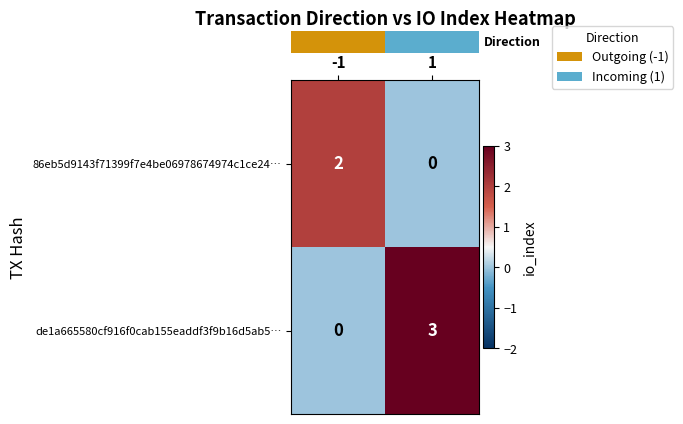

The value of de1a665580cf916f0cab155eaddf3f9b16d5ab5… at -1 is 1. True or false?

False